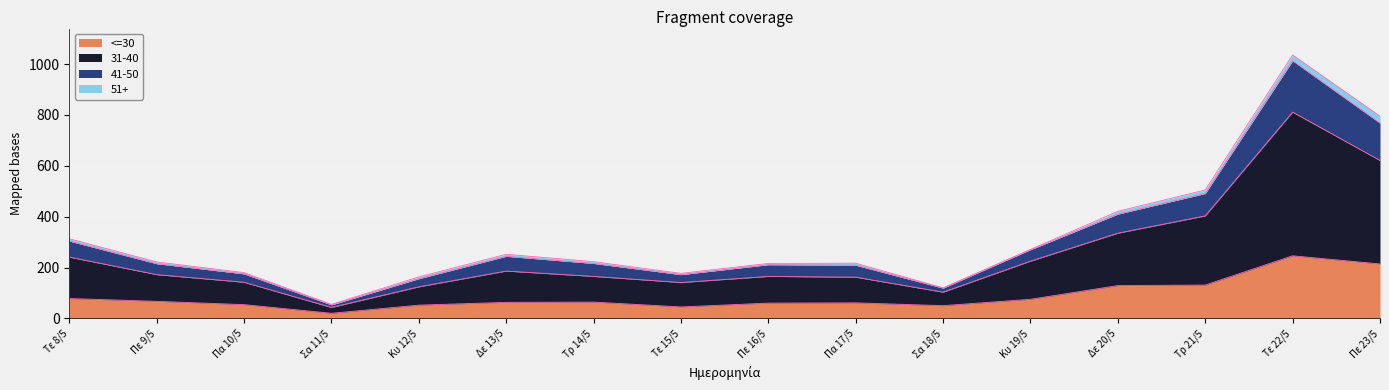

Which has a higher value, Πα 10/5 or Πε 9/5?

Πε 9/5